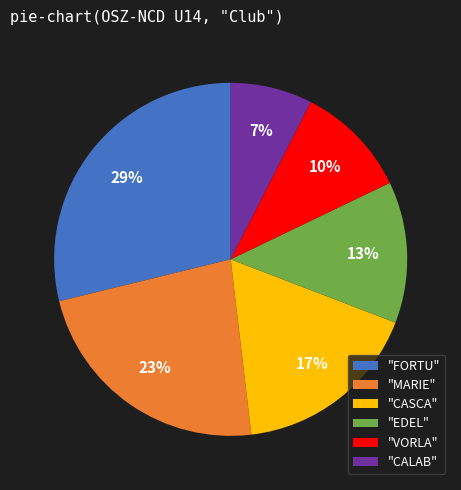

What percentage is the "FORTU" slice, to the nearest percent?

29%